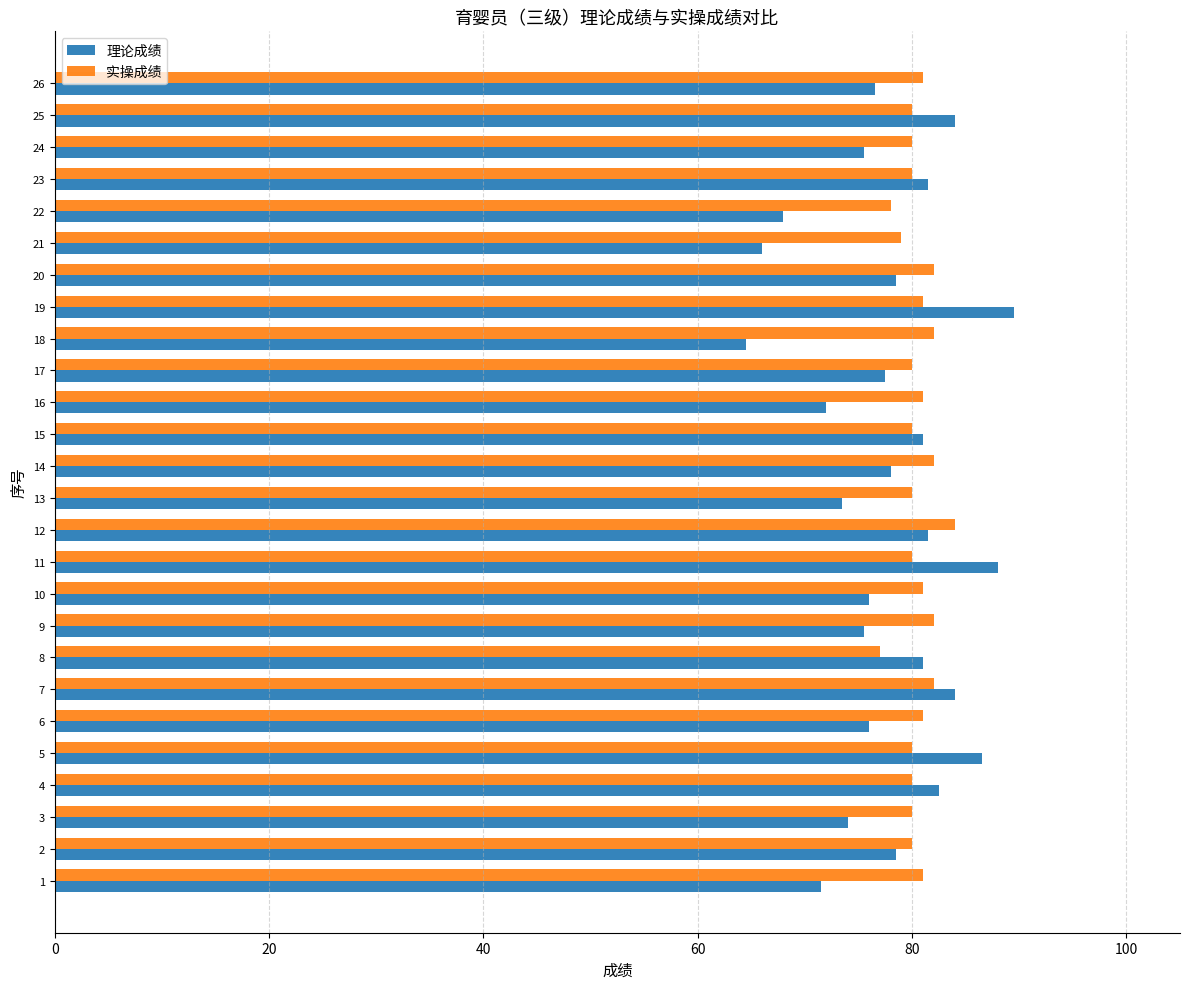

What is the spread (max minus min) of values at 20?

3.5